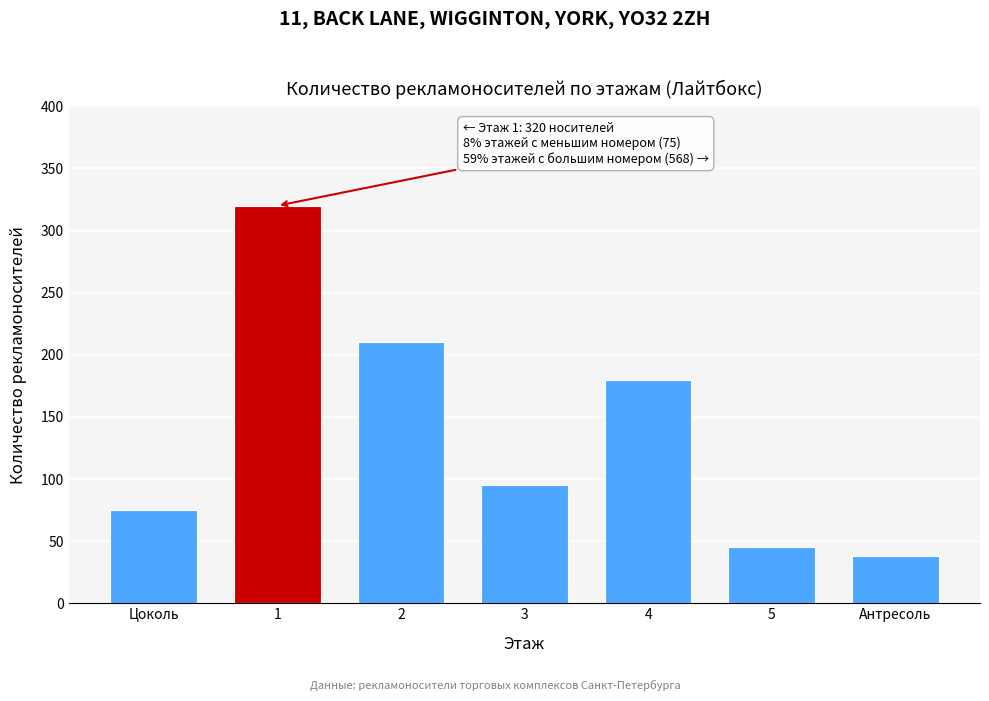

Reading right to left, extract all data points from this chart.

Антресоль=38	5=45	4=180	3=95	2=210	1=320	Цоколь=75